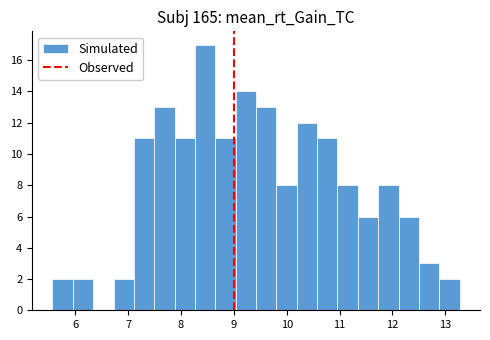

Read against the x-axis, roughly where is the centre of the tallest bar?

8.5